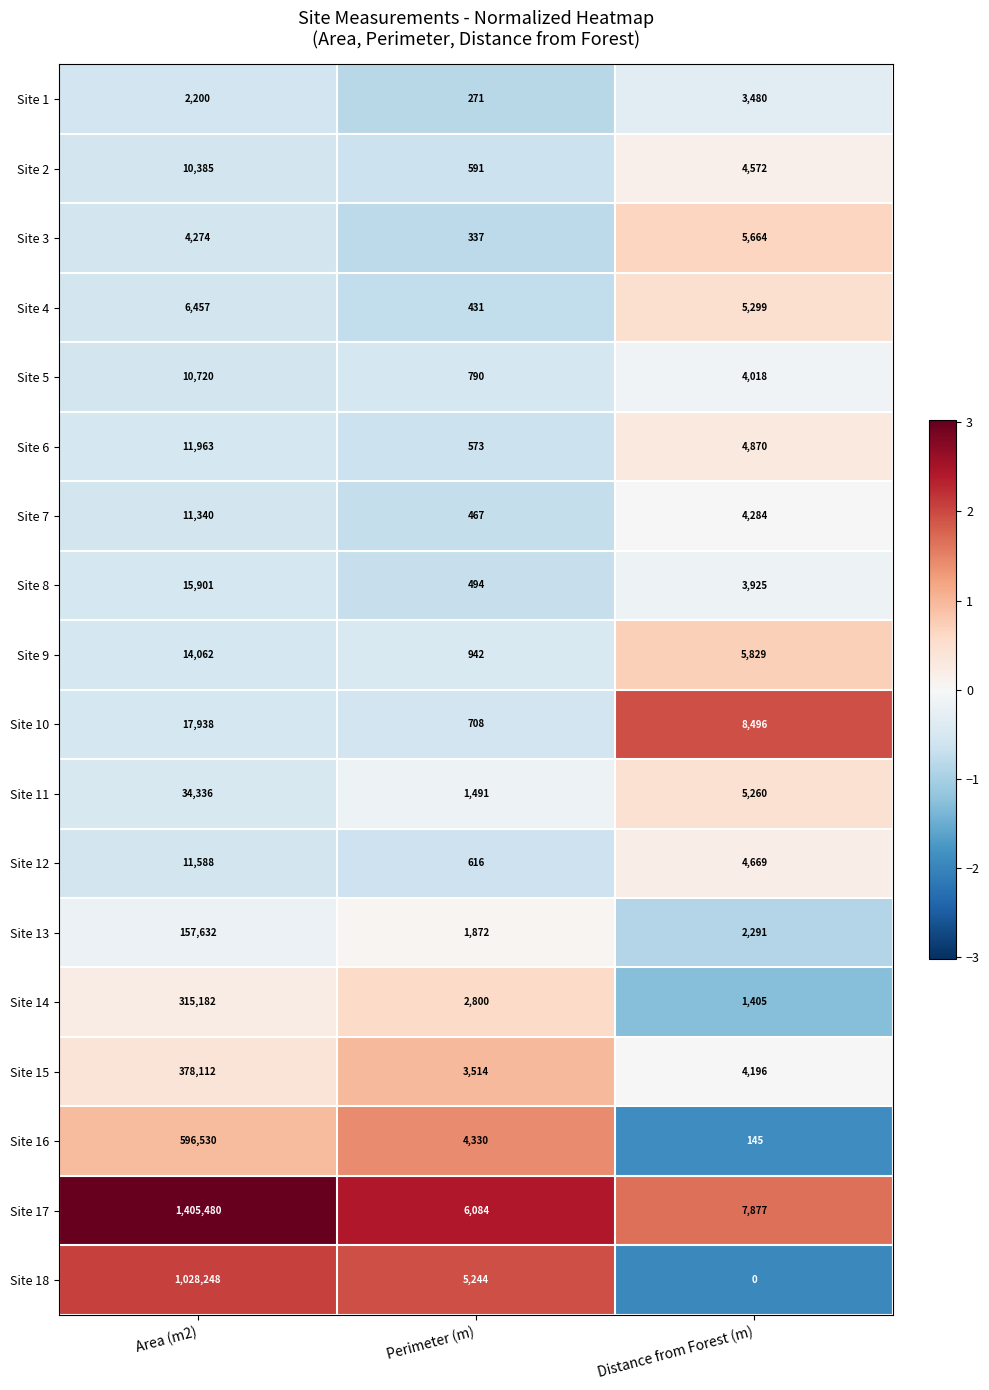

Which category has the highest value in the Site 18 series?

Area (m2)